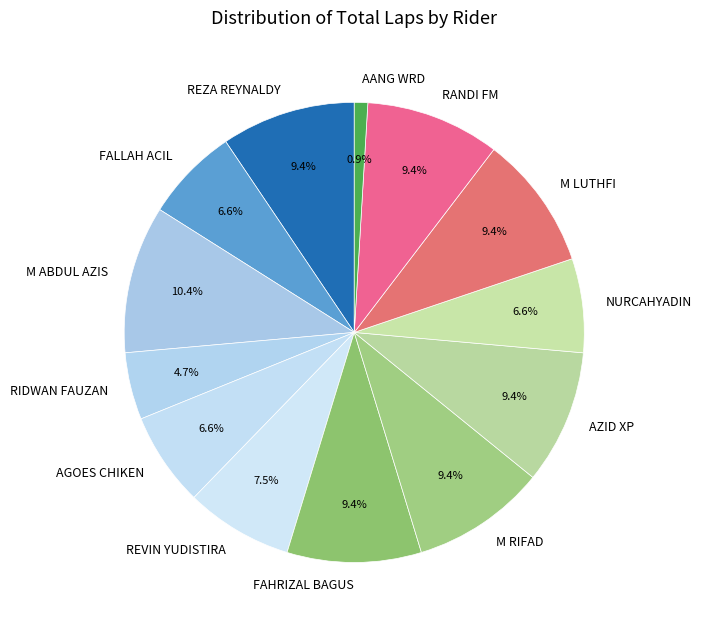

What is the smallest slice in the pie chart?

AANG WRD